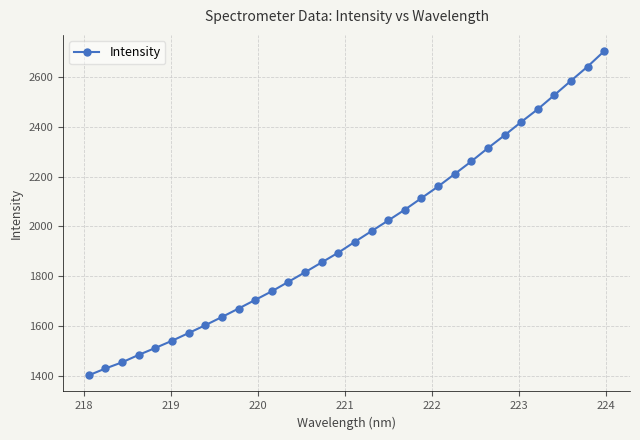

What is the value of the 16th point from the left?

1894.9